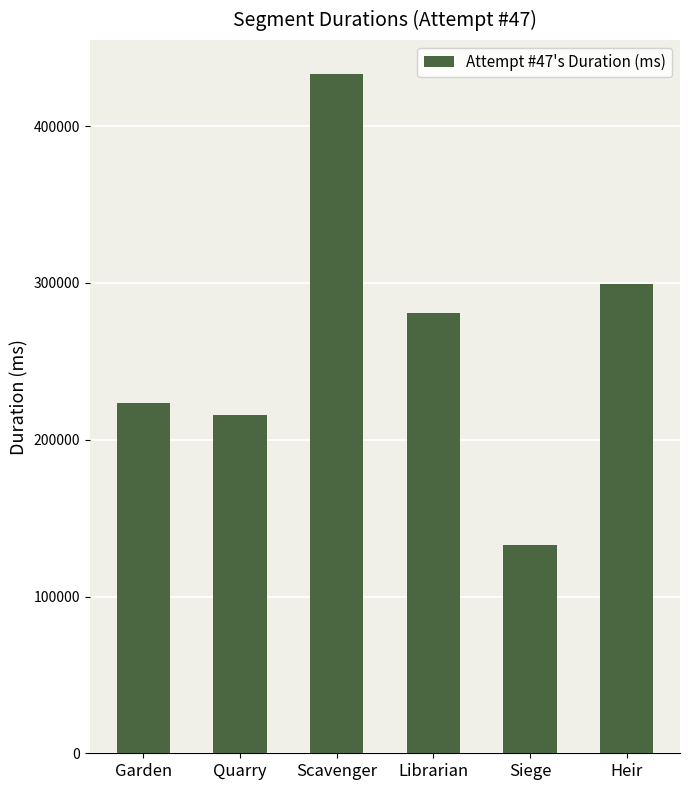

What is the greatest value displayed?

433306